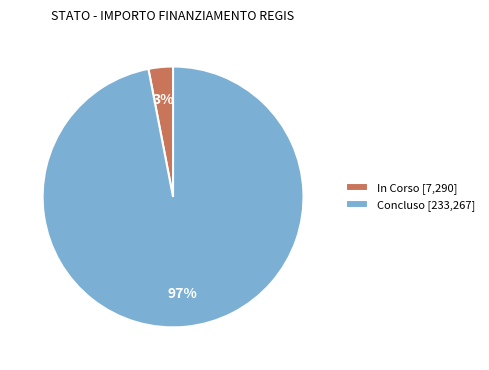

Is there a majority slice in this chart?

Yes